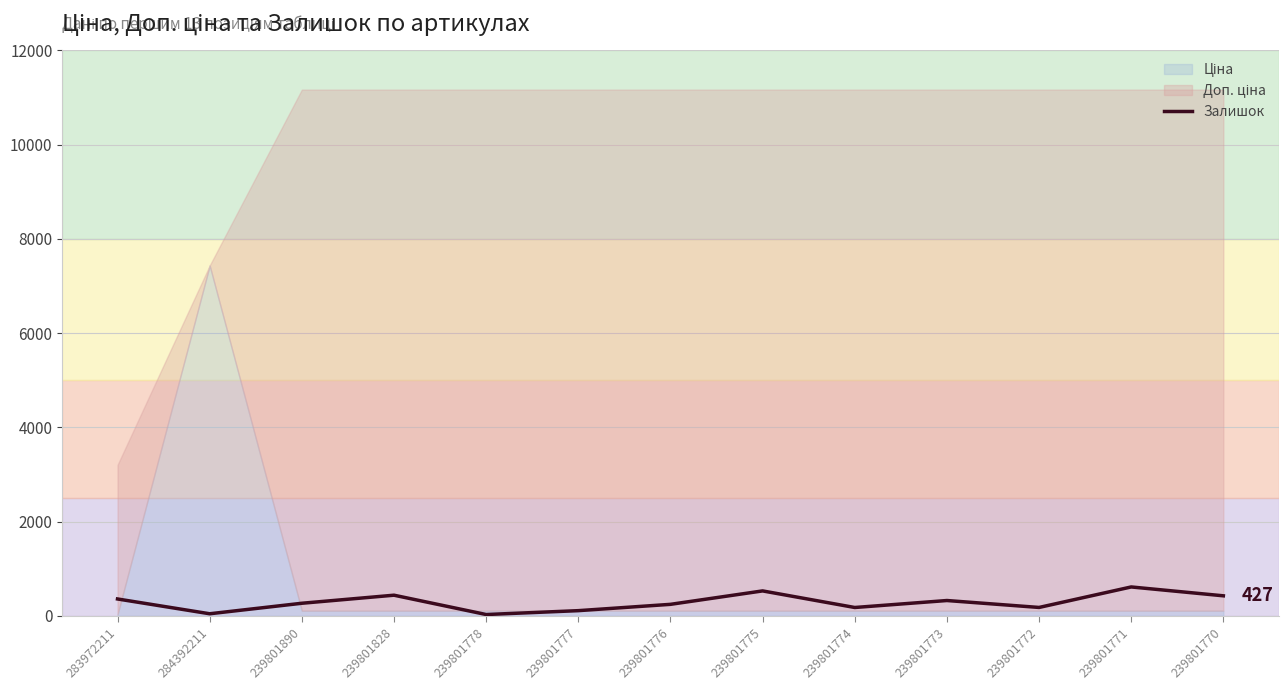

What is the label of the 7th point from the right?

239801776